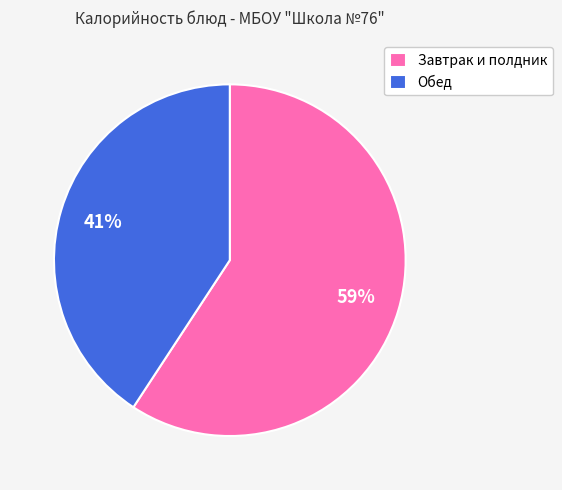

True or false: Завтрак и полдник accounts for 59% of the total.

True